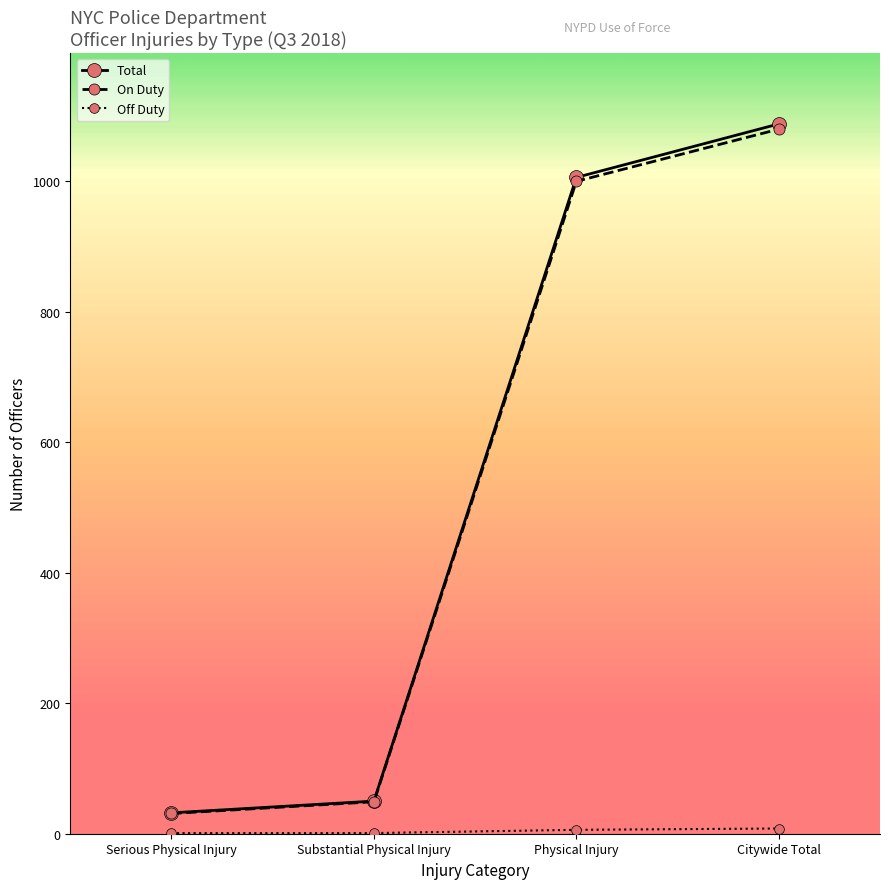

Which series has the largest range (max minus min)?

Total